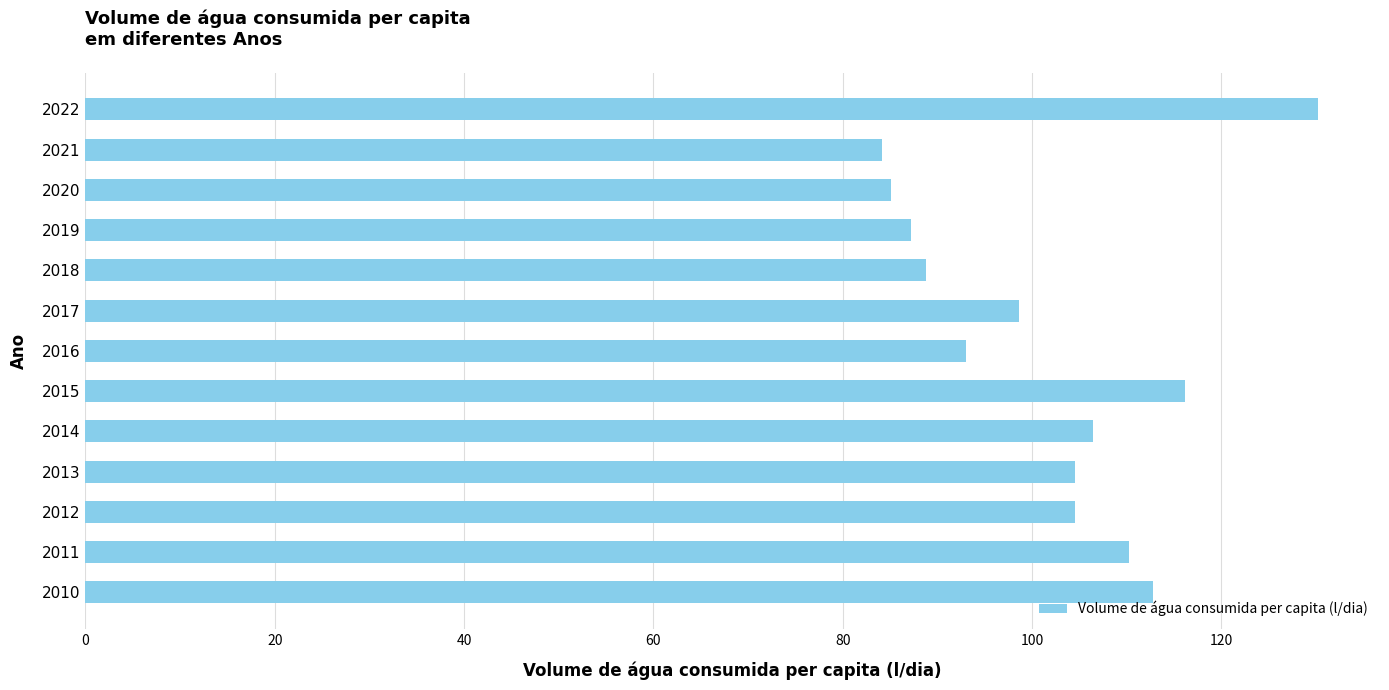

True or false: the data shows 141.0 at 2014.

False